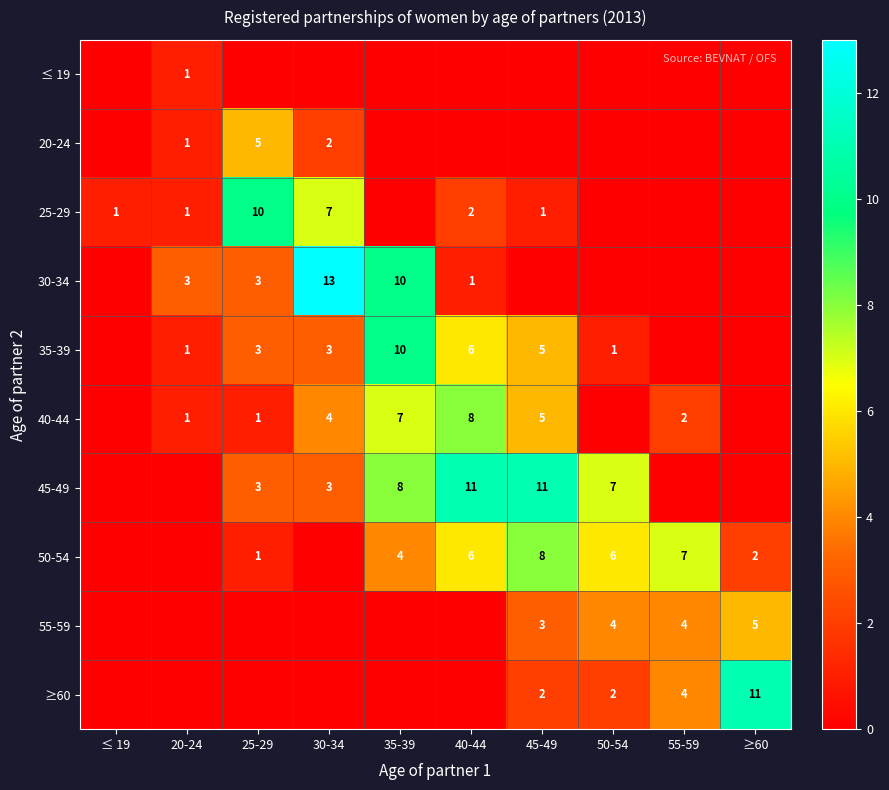

What is the difference between the 40-44 values at 55-59 and 35-39?

5